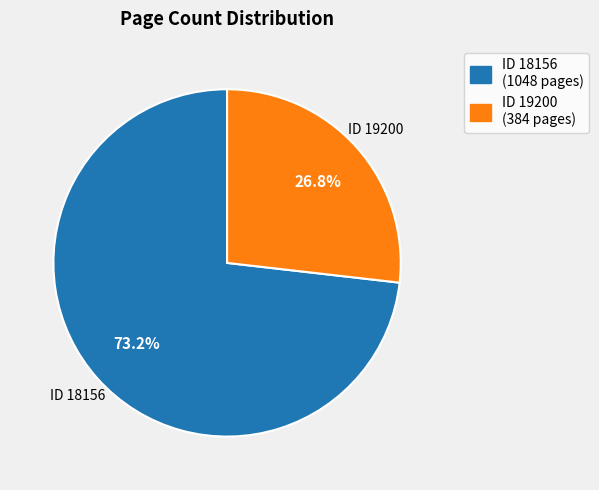

How many slices are in this pie chart?

2